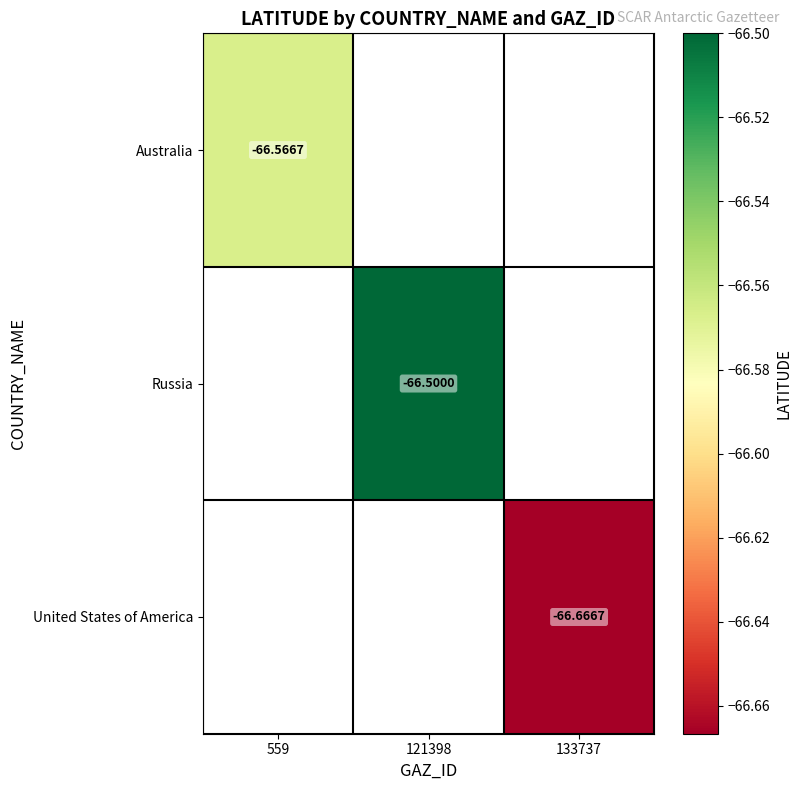

What is the smallest value displayed?

-66.7